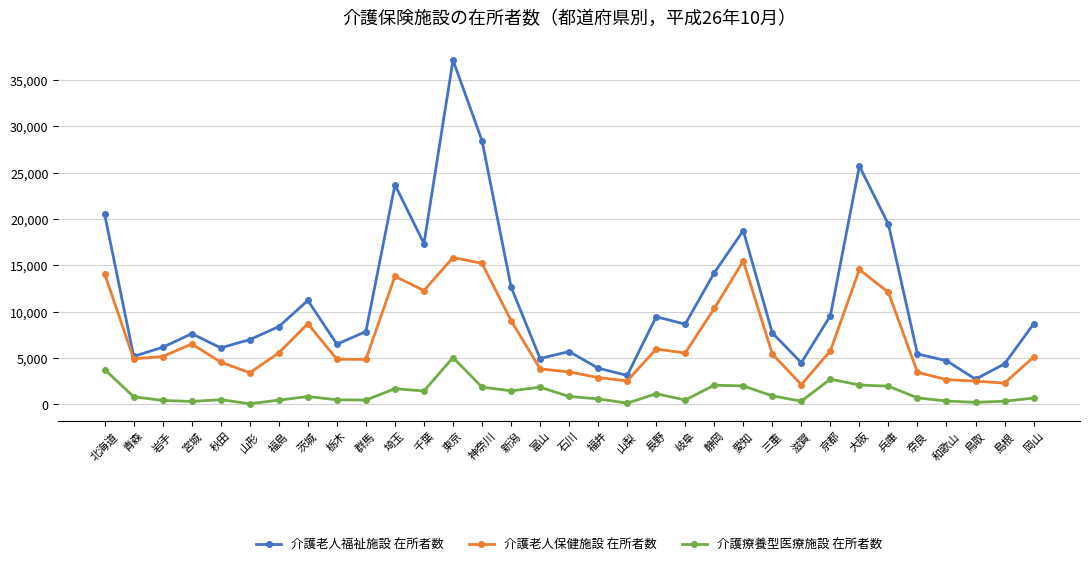

What is the difference between the second highest and second lowest values in the 介護老人保健施設 在所者数 series?

13184